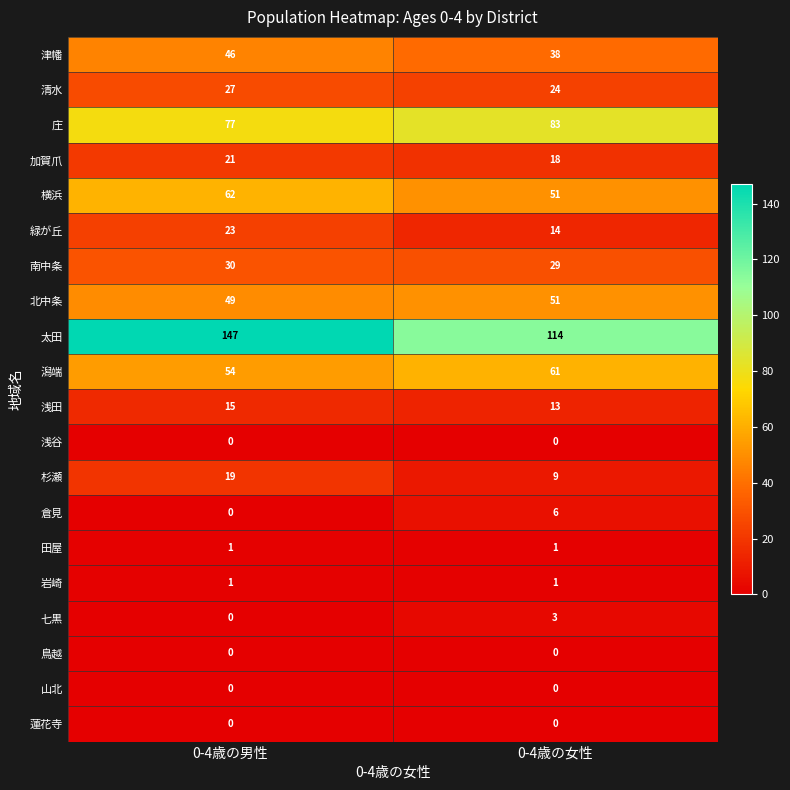

Which series has the largest total across all categories?

太田